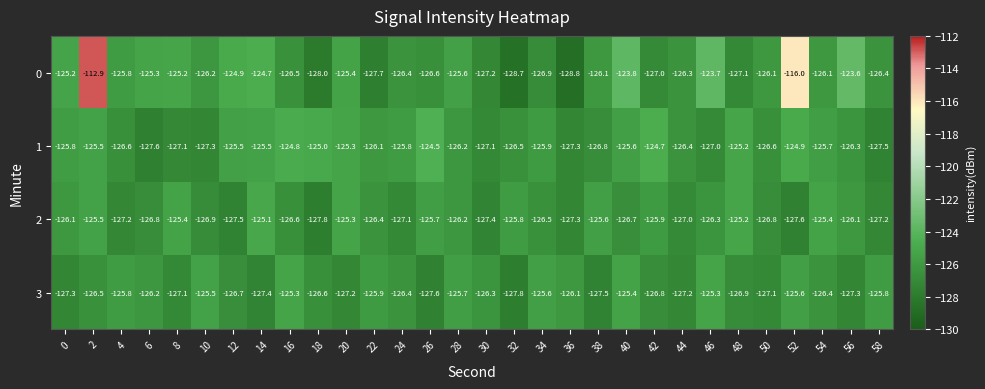

List the series in order of their peak value, lowest first.

3, 2, 1, 0